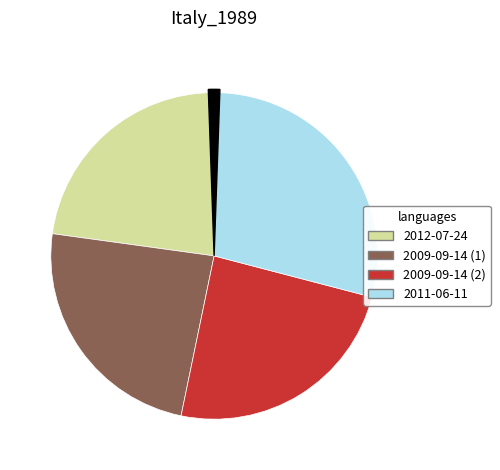

To the nearest percent, what is the difference between the largest and smallest slice percentages?

6%